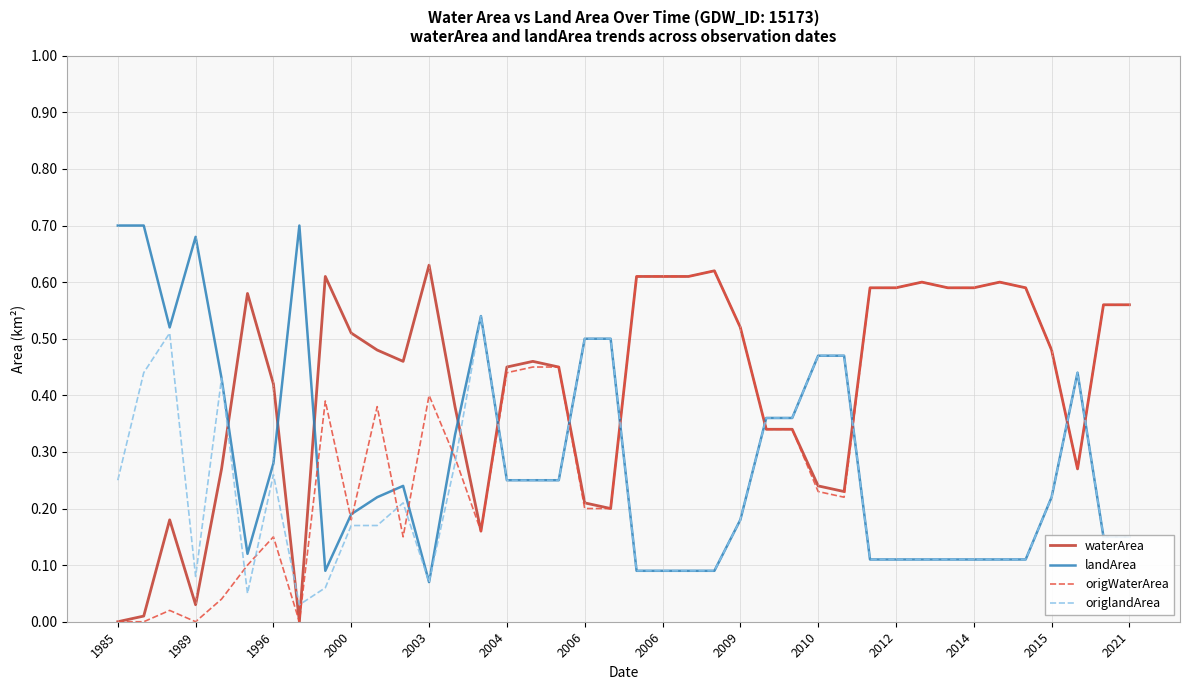

True or false: landArea and waterArea cross at least once.

True